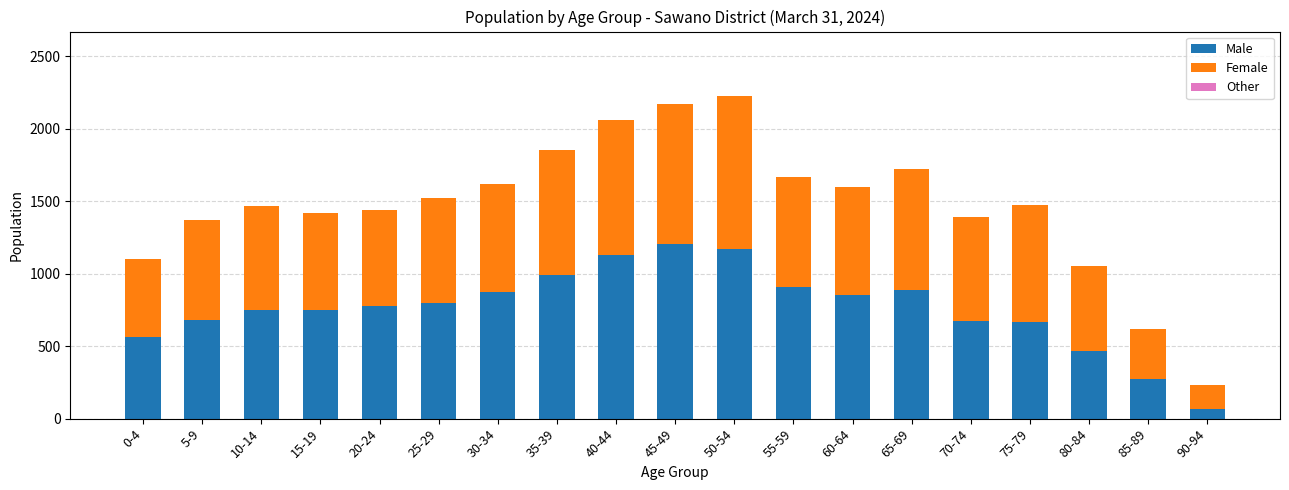

What is the sum of all Male values?

14495